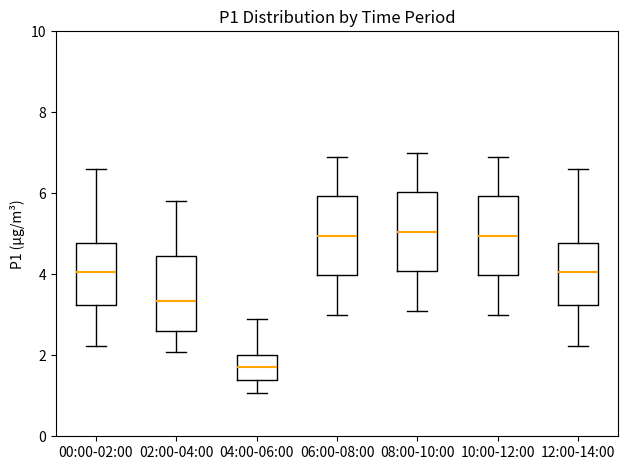

Reading left to right, read every box against the y-axis: the position of its median line, the range the box covers, and the ends of its whiskers. The values are not printed on the chart, so give them approximately, as read against the axis.

00:00-02:00: median 4.0, box 3.2 to 4.8, whiskers 2.2 to 6.6
02:00-04:00: median 3.4, box 2.6 to 4.4, whiskers 2.0 to 5.8
04:00-06:00: median 1.8, box 1.4 to 2.0, whiskers 1.0 to 3.0
06:00-08:00: median 5.0, box 4.0 to 6.0, whiskers 3.0 to 7.0
08:00-10:00: median 5.0, box 4.0 to 6.0, whiskers 3.2 to 7.0
10:00-12:00: median 5.0, box 4.0 to 6.0, whiskers 3.0 to 7.0
12:00-14:00: median 4.0, box 3.2 to 4.8, whiskers 2.2 to 6.6